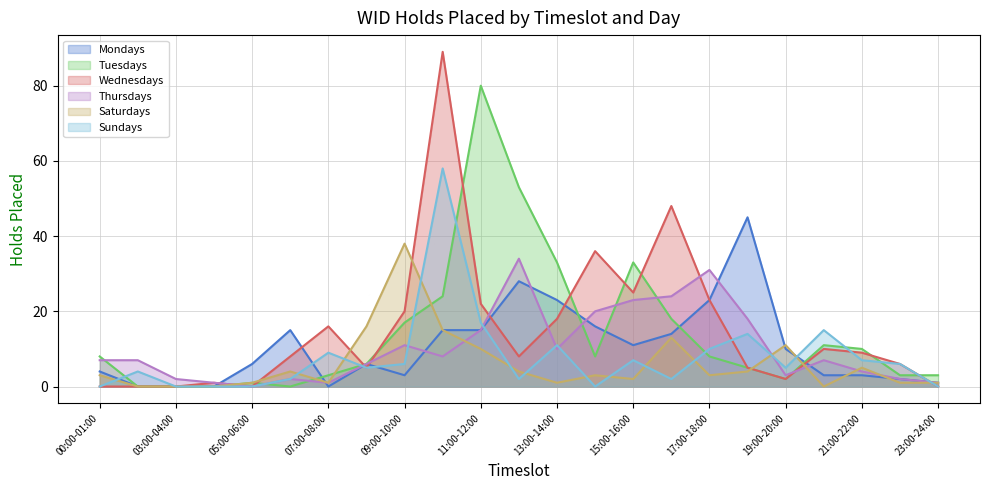

The Saturdays series shows 21 at 08:00-09:00. True or false?

False